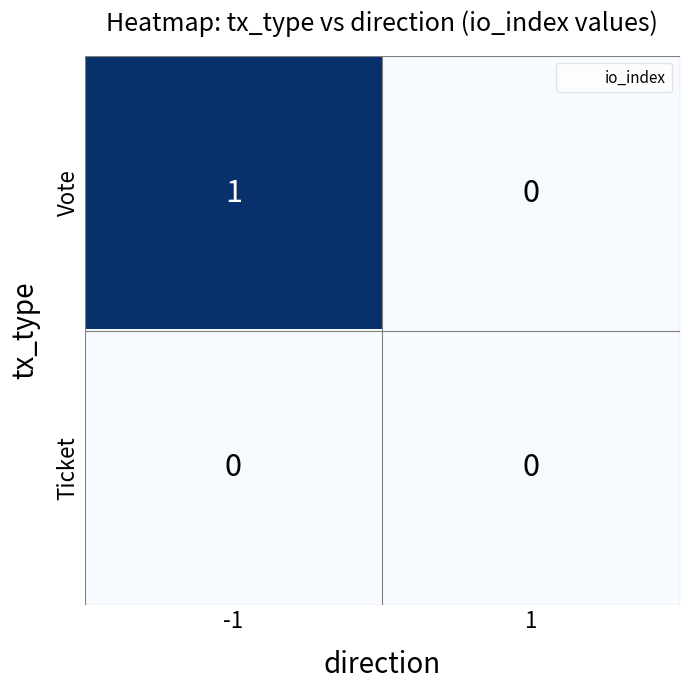

Which series has the widest spread of values?

Vote